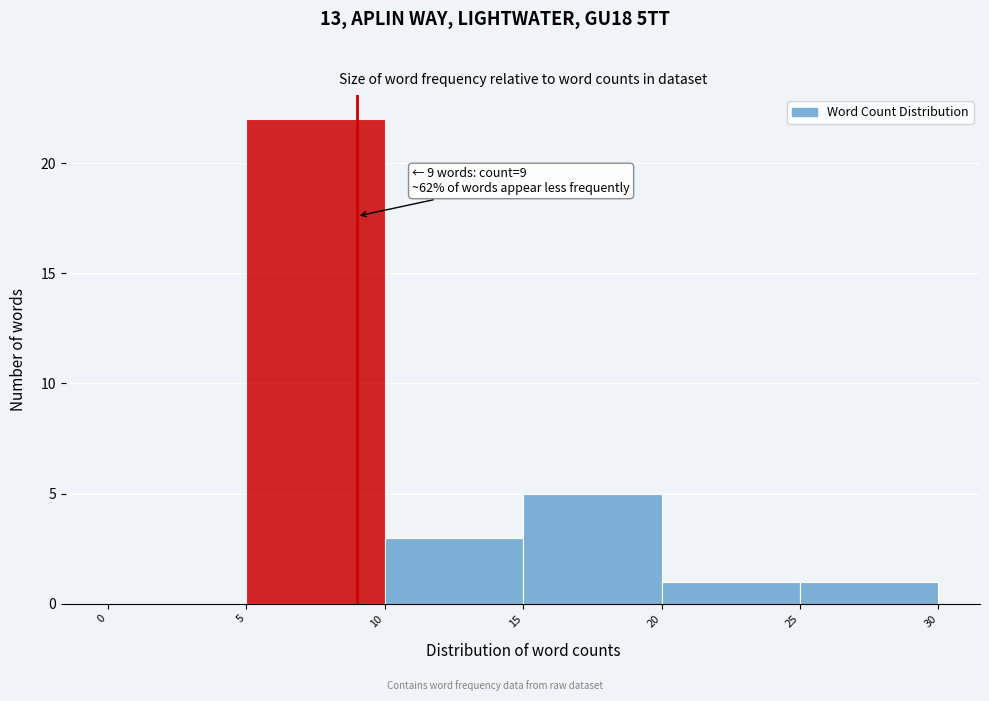

Over which range of the x-axis is the bar tallest?

5 to 10